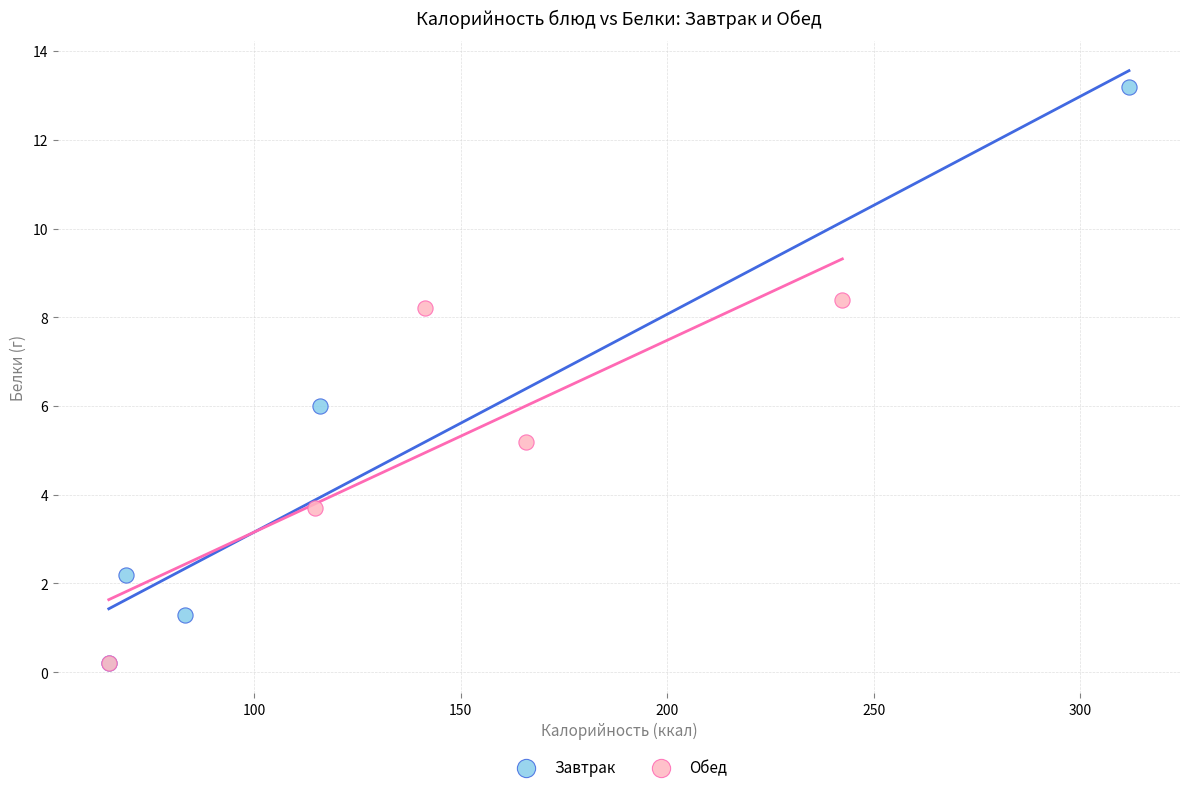

Which series has the widest spread of Y values?

Завтрак